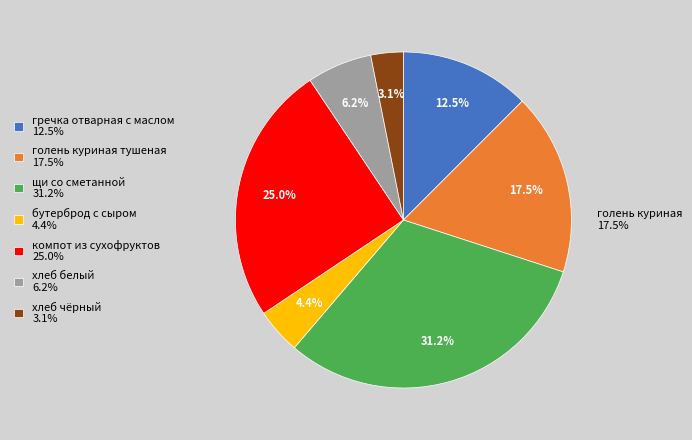

Rank the categories by value from highest to lowest.

щи со сметанной, компот из сухофруктов, голень куриная тушеная, гречка отварная с маслом, хлеб белый, бутерброд с сыром, хлеб чёрный